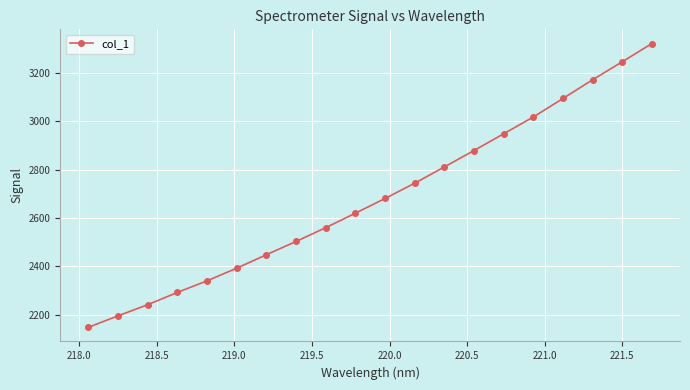

What is the maximum value shown in the chart?

3322.9